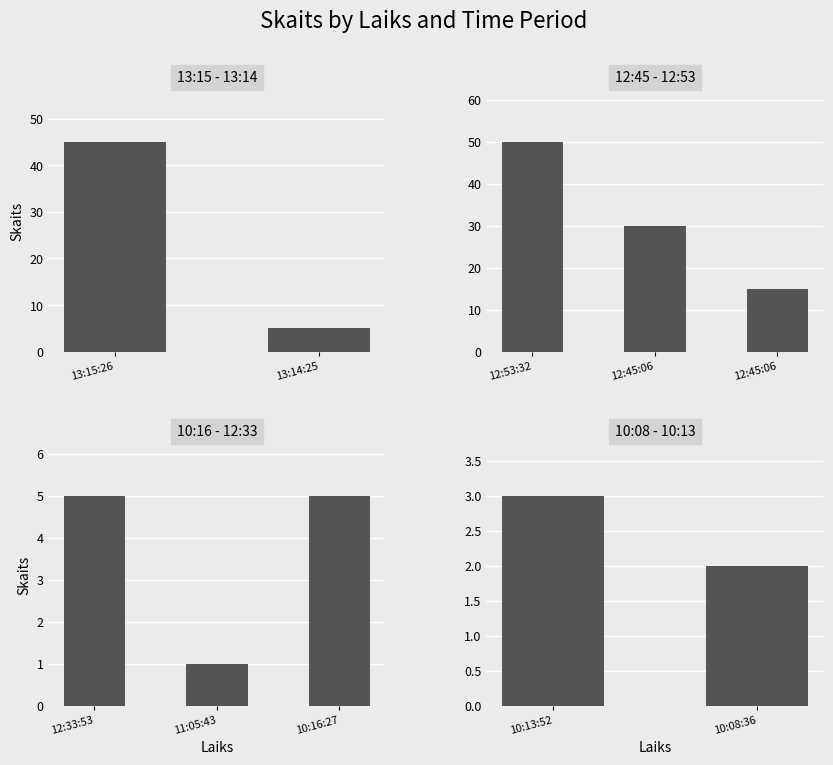

What is the label of the 2nd bar from the right?

10:13:52